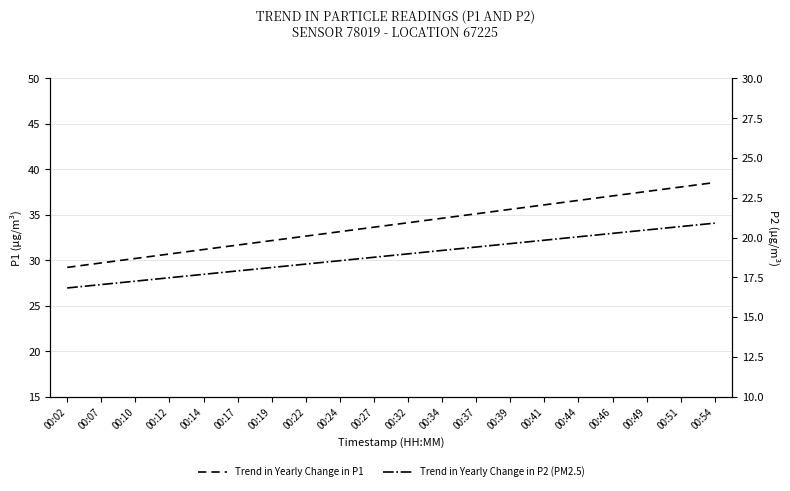

Read the Trend in Yearly Change in P1 value at 00:07.

29.7